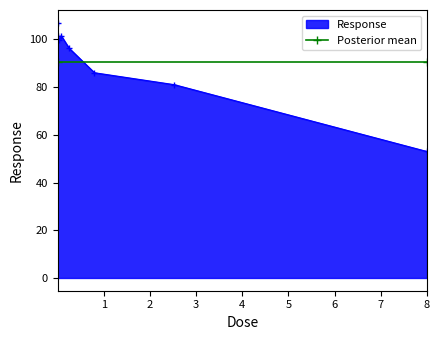

List the labels in order of value, smallest first.

8.0, 2.53, 0.8, 0.25, 0.025, 0.008, 0.08, 0.0025